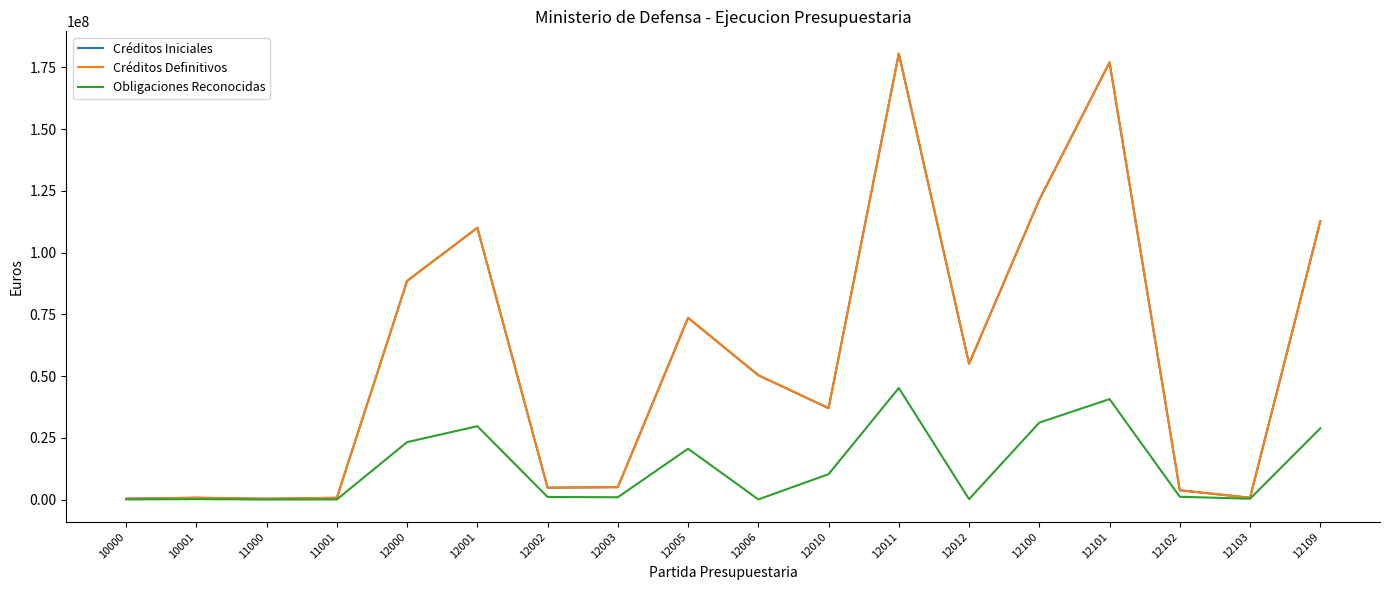

Does the chart have visible grid lines?

No